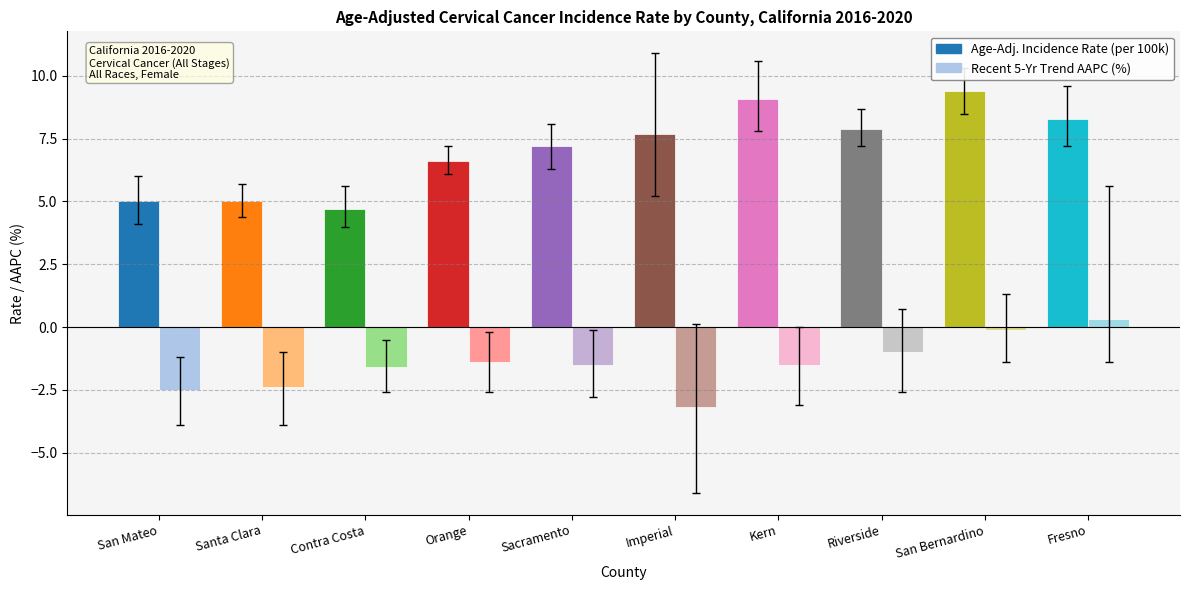

What is the minimum value shown in the chart?

-3.2